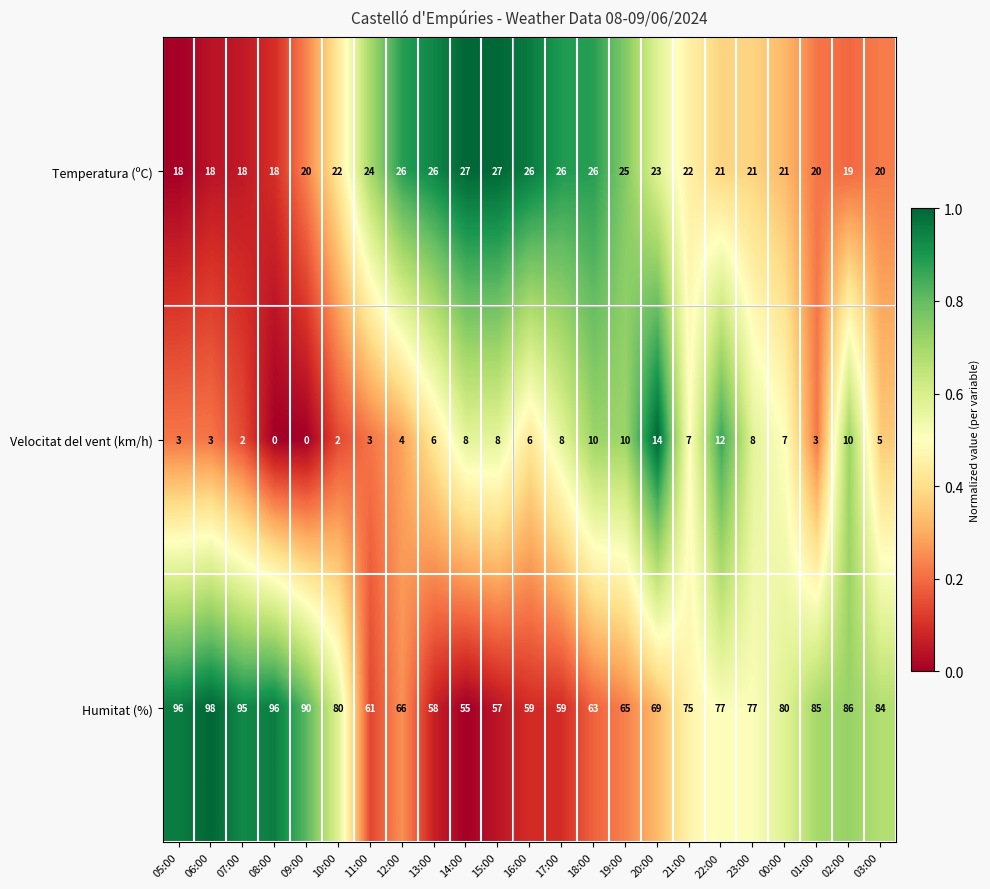

What is the approximate value of Temperatura (ºC) at 09:00?

20